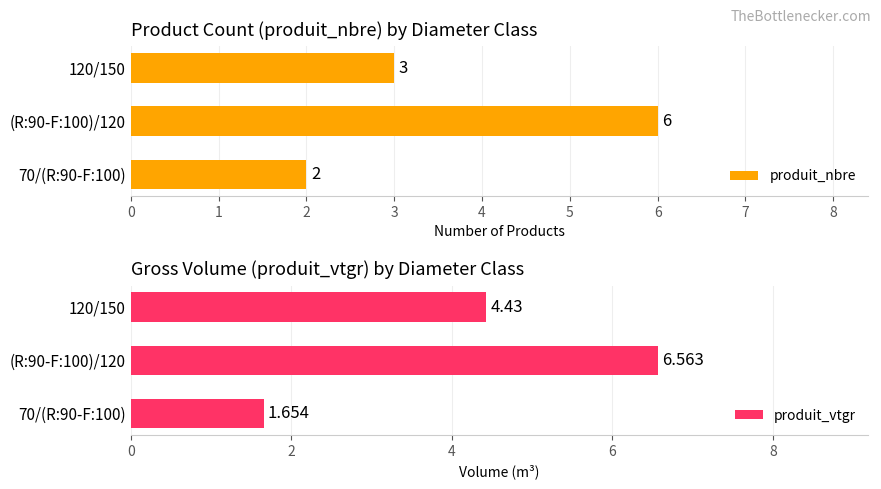

At which label does produit_nbre reach its peak?

(R:90-F:100)/120